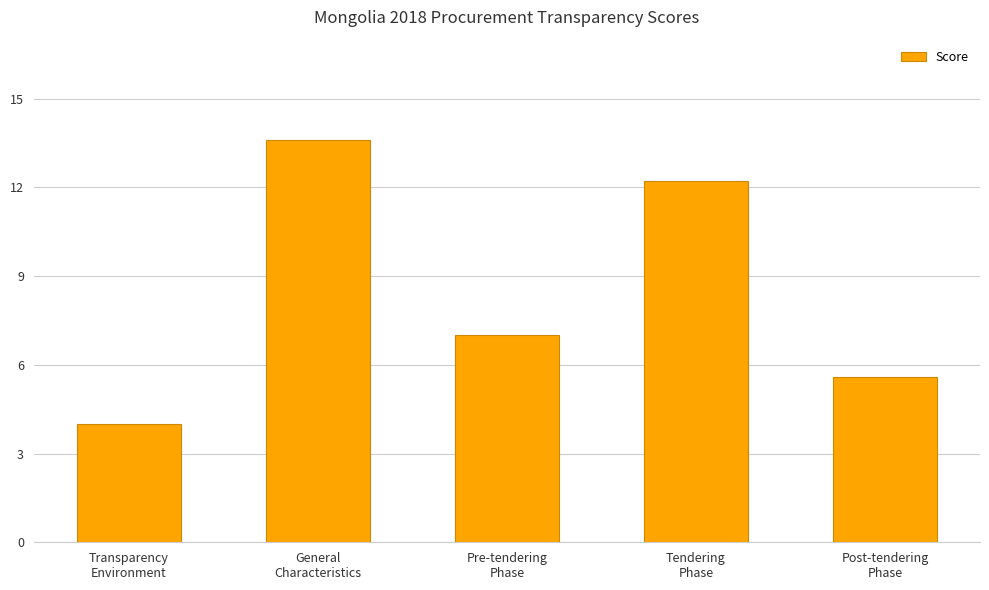

Is it true that the value at Pre-tendering
Phase is 7.0?

True